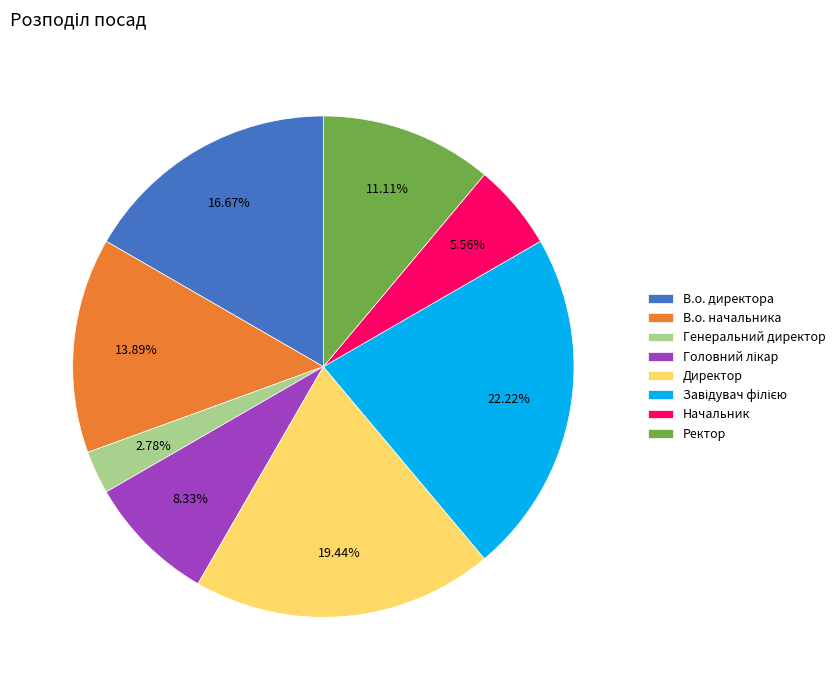

What is the smallest slice in the pie chart?

Генеральний директор